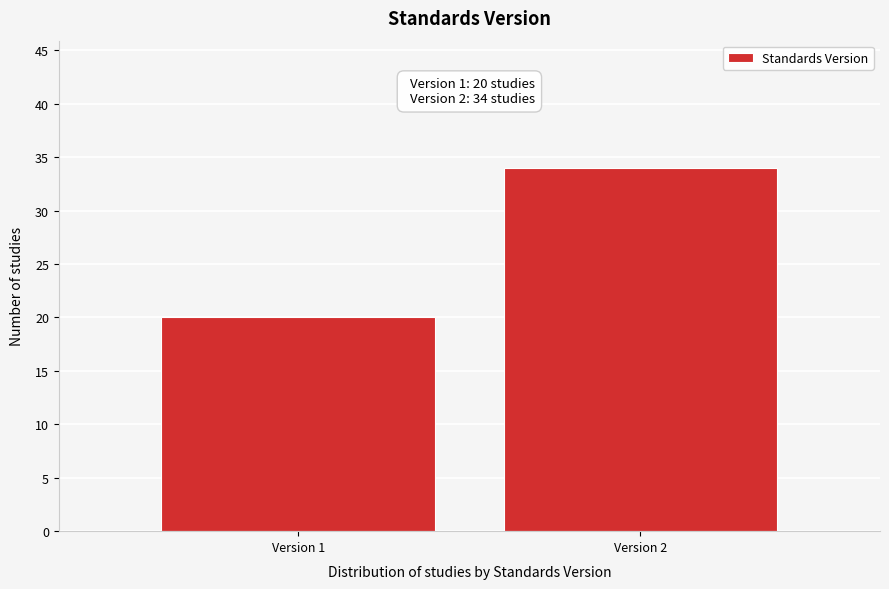

Reading left to right, what are all the values shown in this chart?

20	34